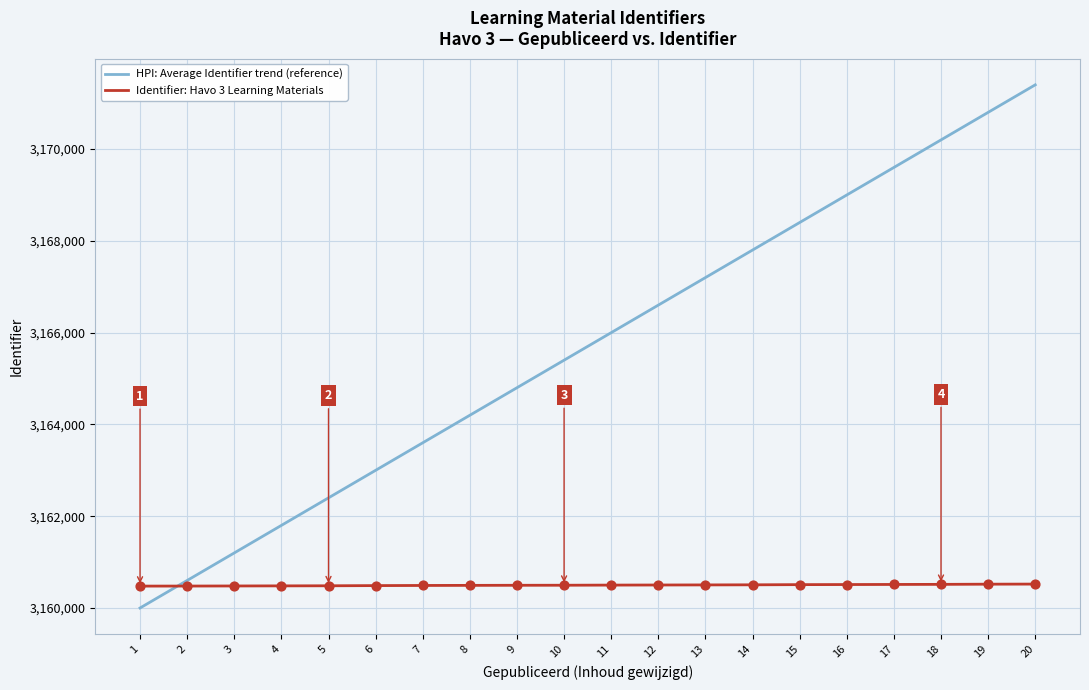

At how many categories does at least one series exceed 3163468?

14